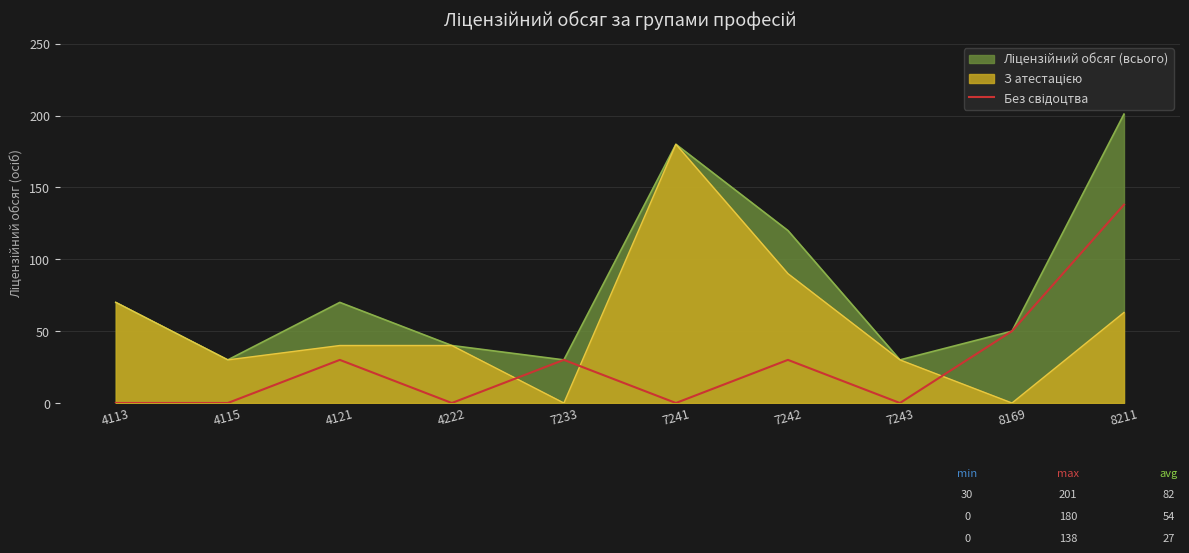

What is the difference between the highest and lowest values at 4113?

70